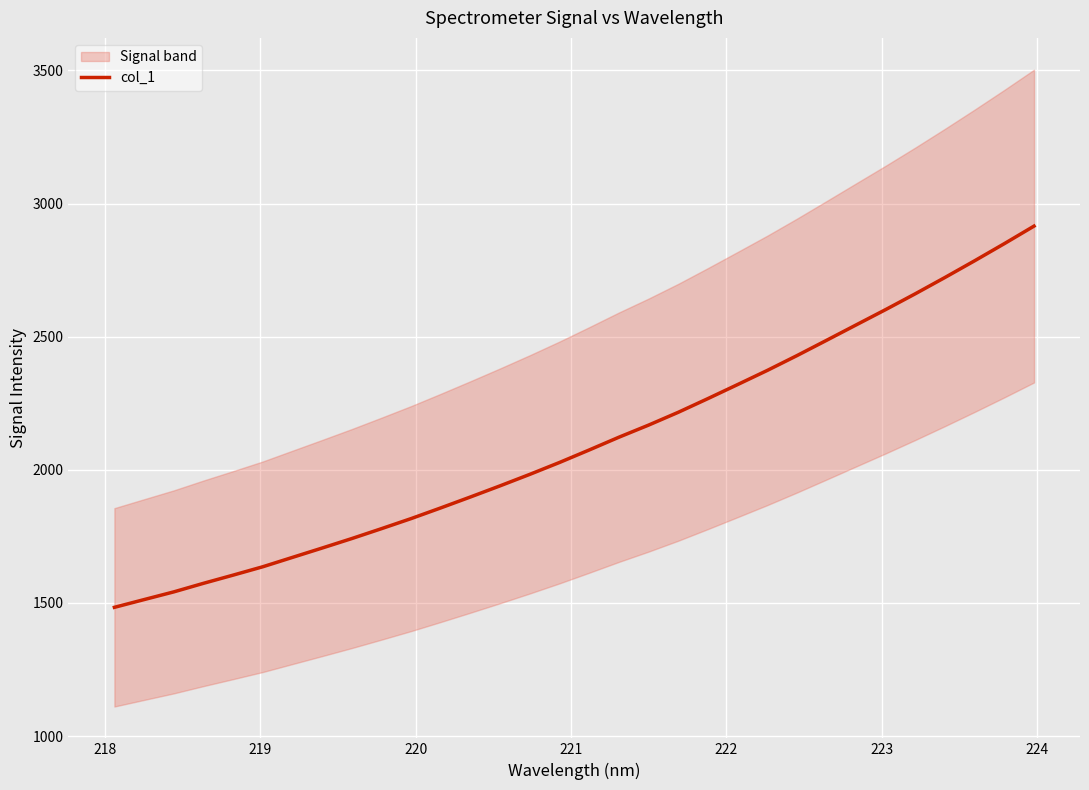

What is the value of the 5th point from the left?

1604.5